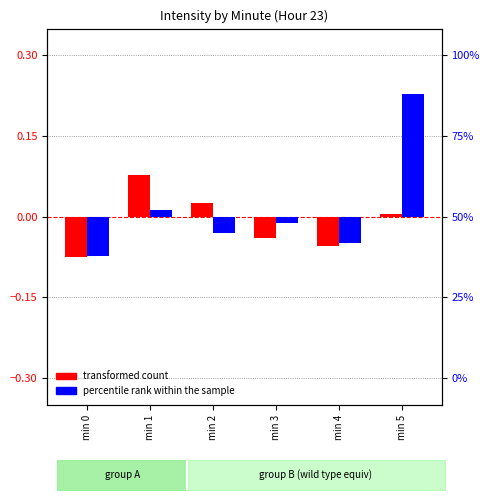

What are all the series names shown in the legend?

transformed count, percentile rank within the sample